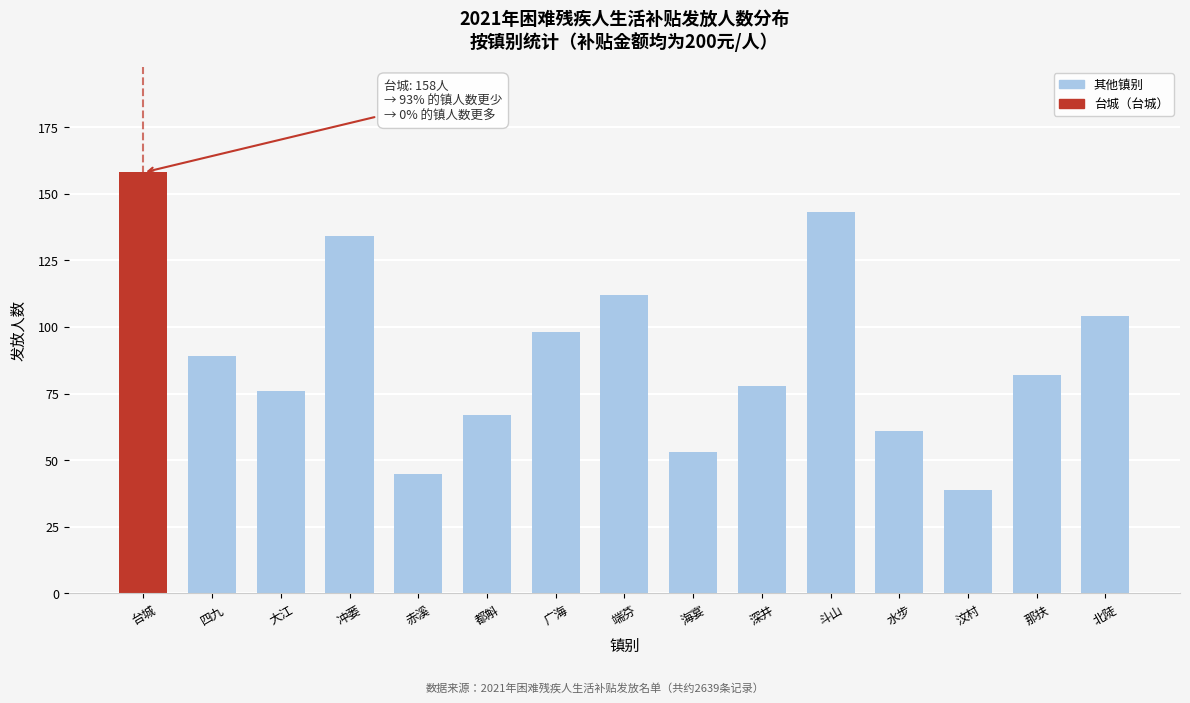

Reading left to right, transcribe all the data shown in this chart.

158	89	76	134	45	67	98	112	53	78	143	61	39	82	104